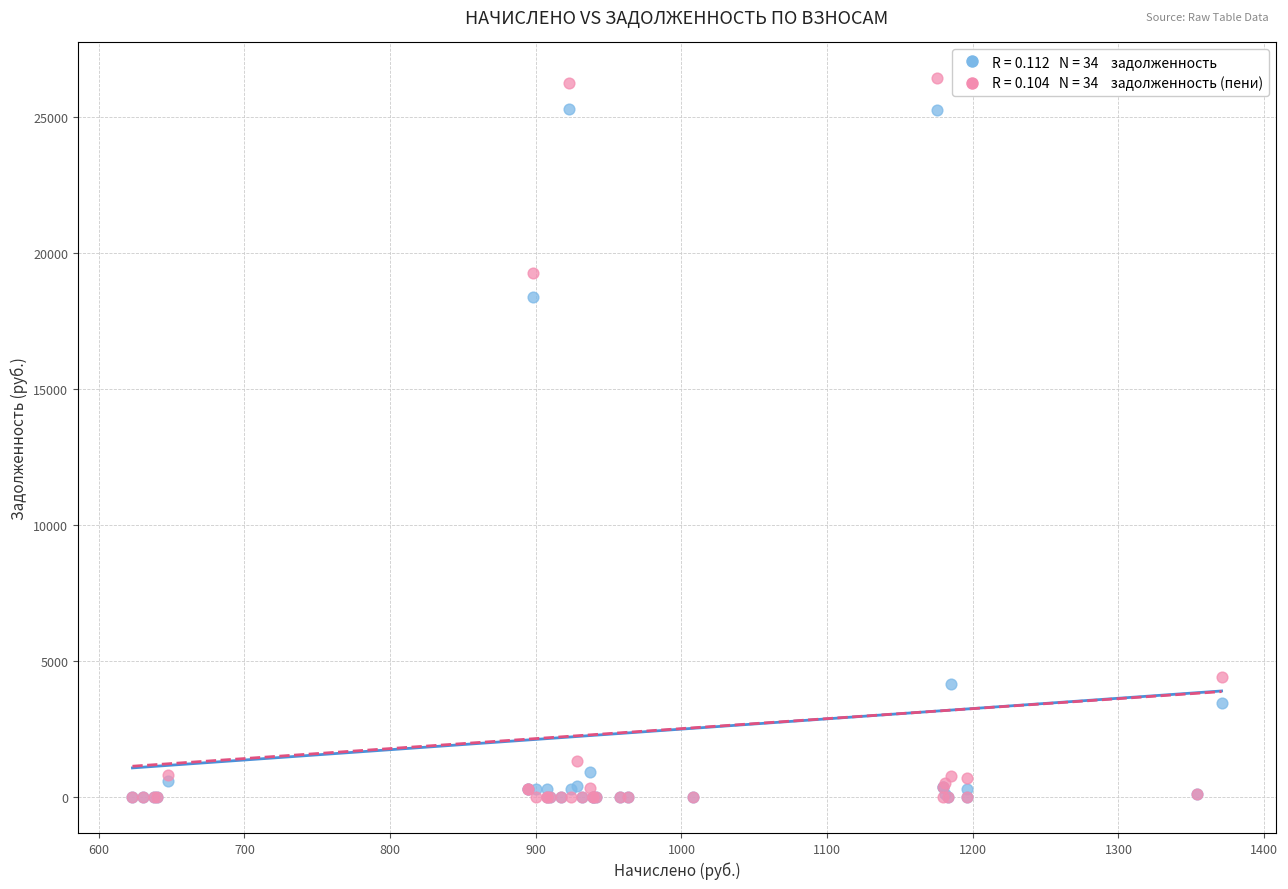

Across all series, what Y value is closest to 13210?

18371.4